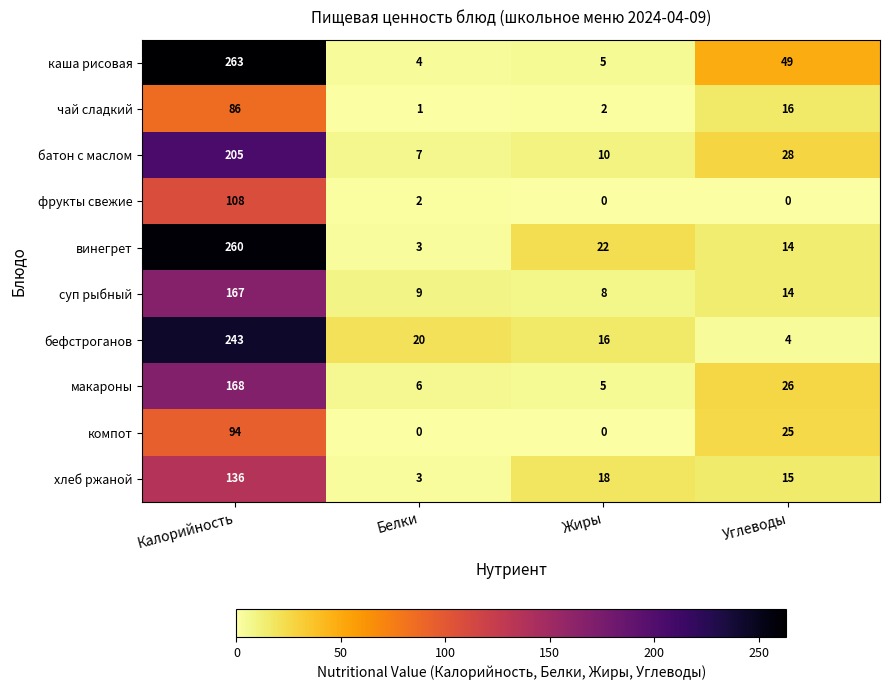

Which series has the largest total across all categories?

каша рисовая